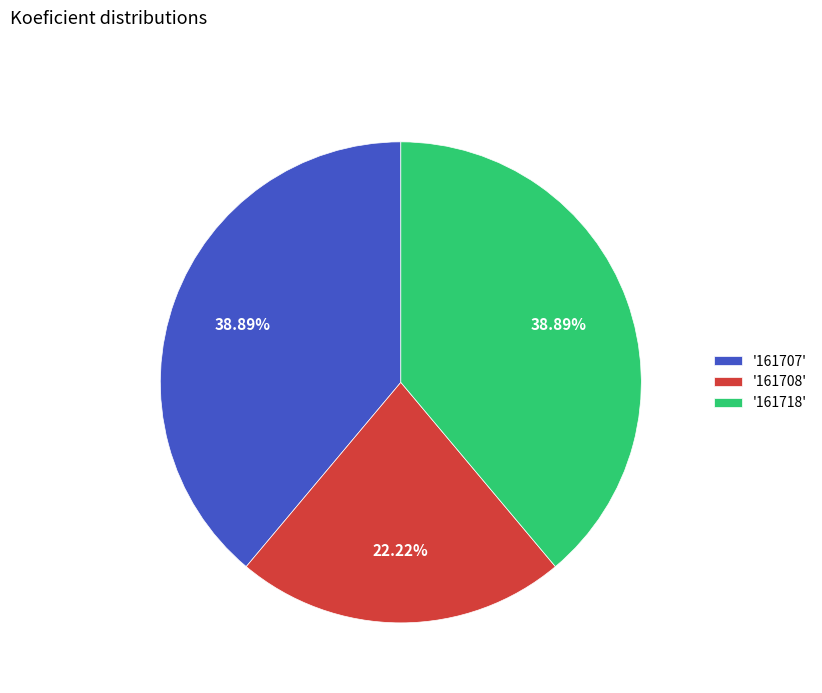

Approximately how many times larger is the value at '161707' compared to '161718'?

1.0